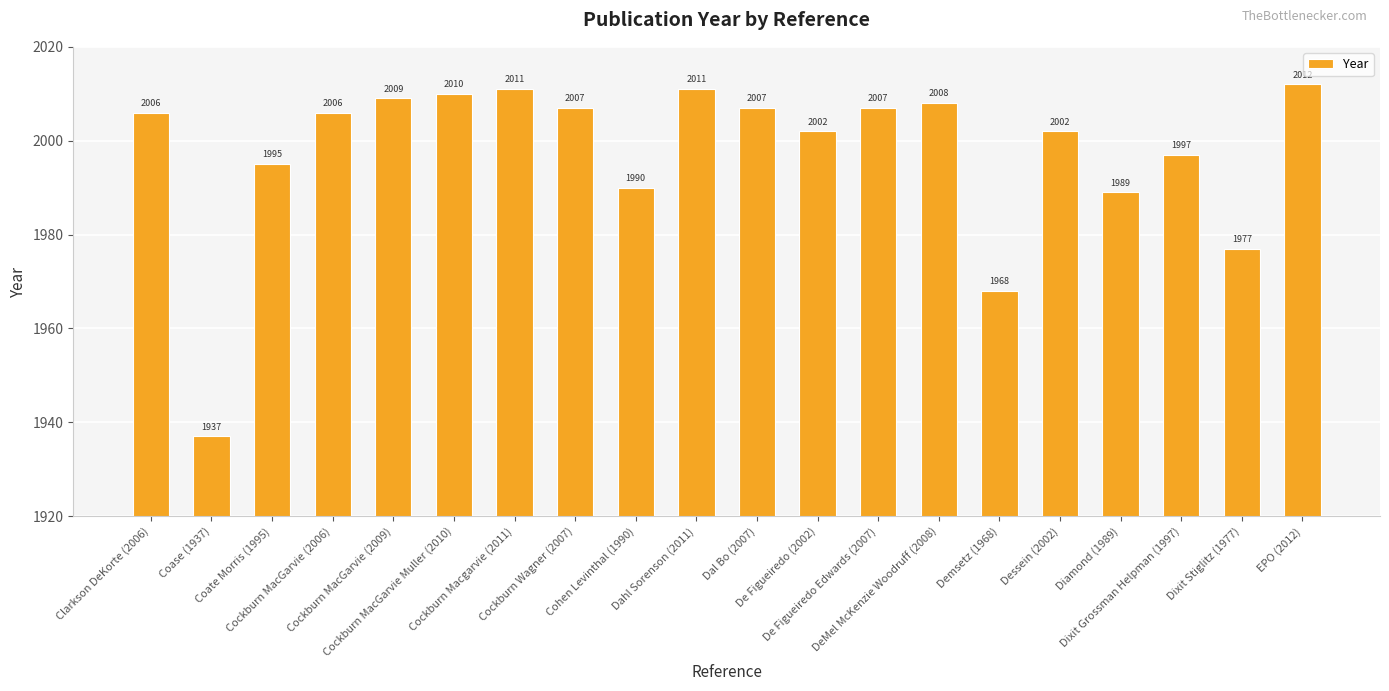

How many bars are there in total?

20